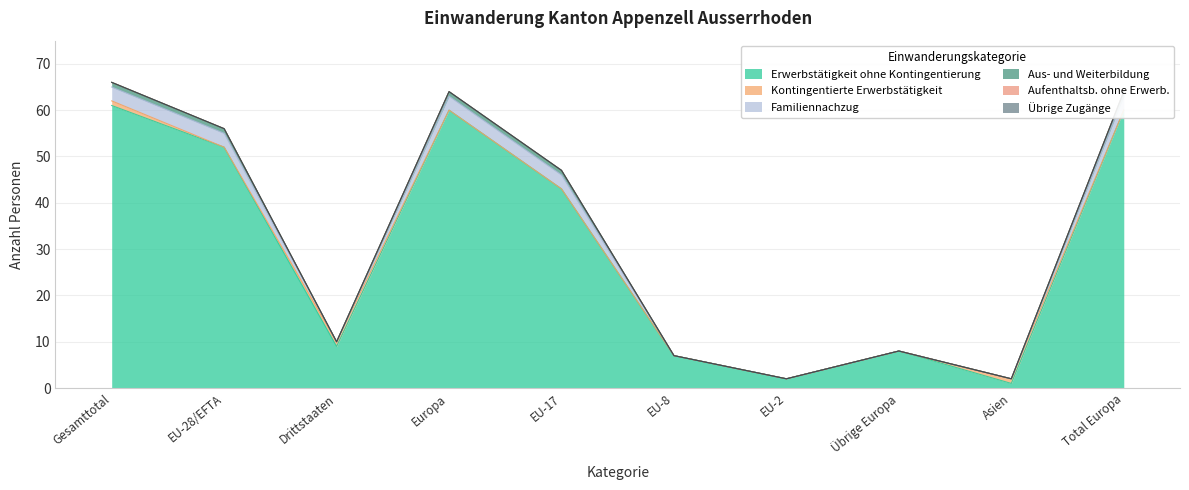

What is the label of the 6th point from the left?

EU-8